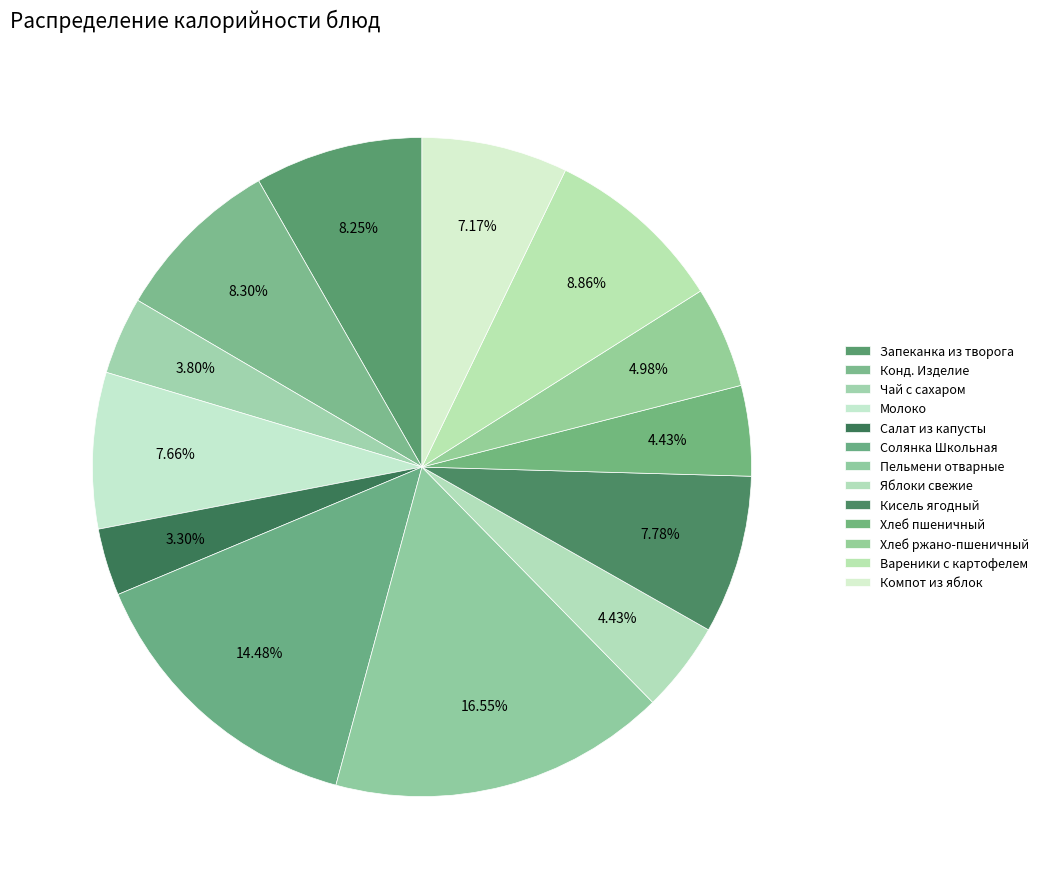

Count the number of slices in the pie.

13